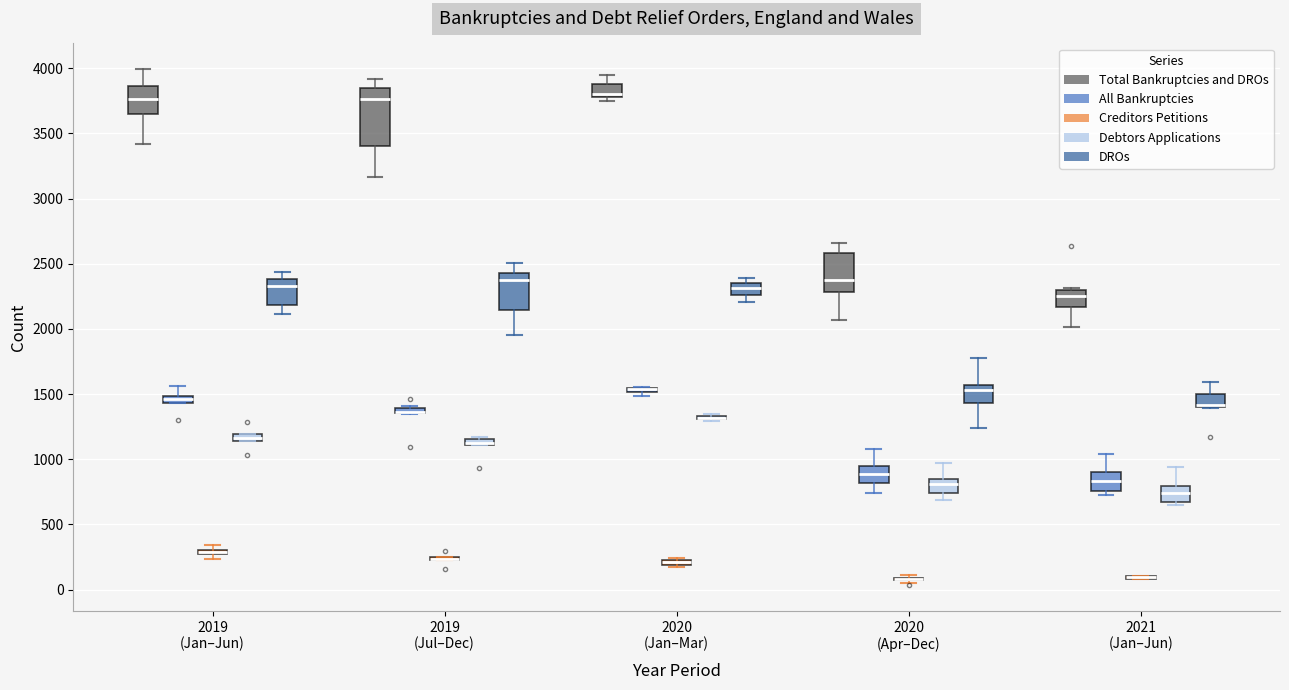

Comparing the boxes themselves (not the whiskers), which one is the tallest?

2019 (Jul–Dec) (Total Bankruptcies and DROs)